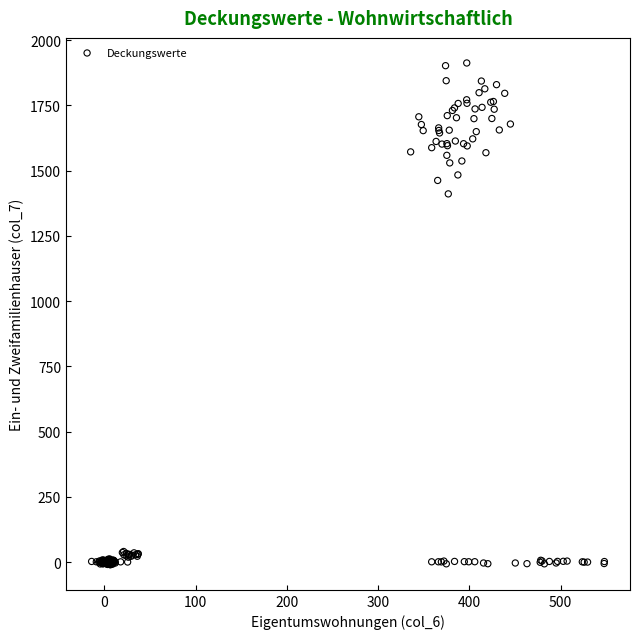

What Y value in the scatter plot is closest to 951?

1411.2